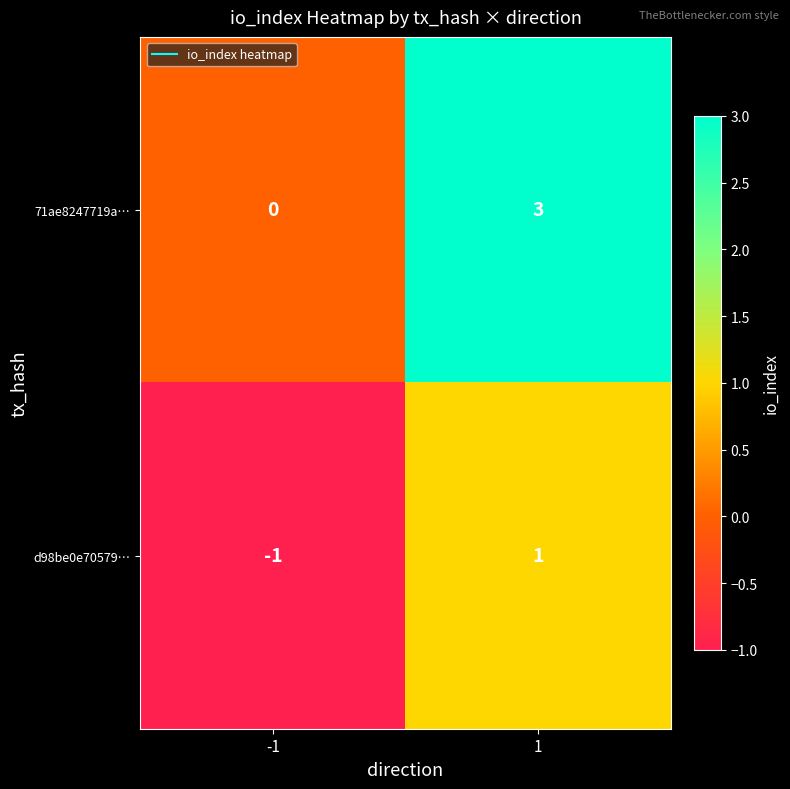

What is the greatest value displayed?

3